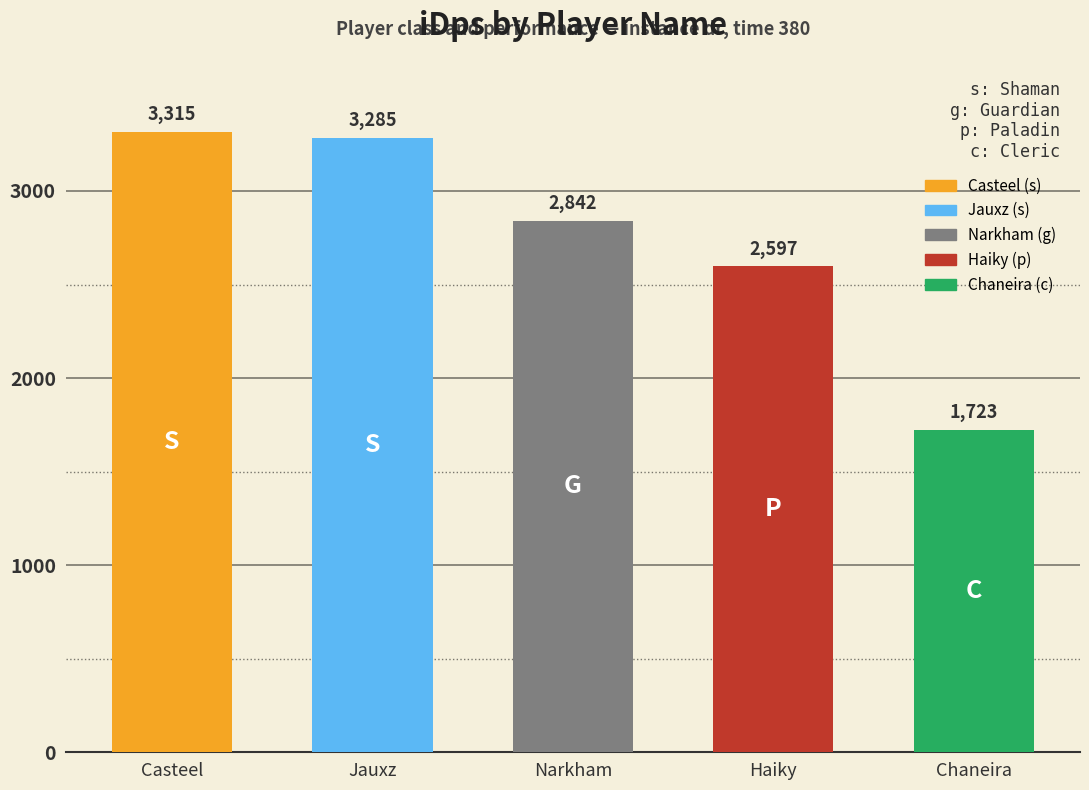

What is the change in value from Narkham to Chaneira?

-1118.7